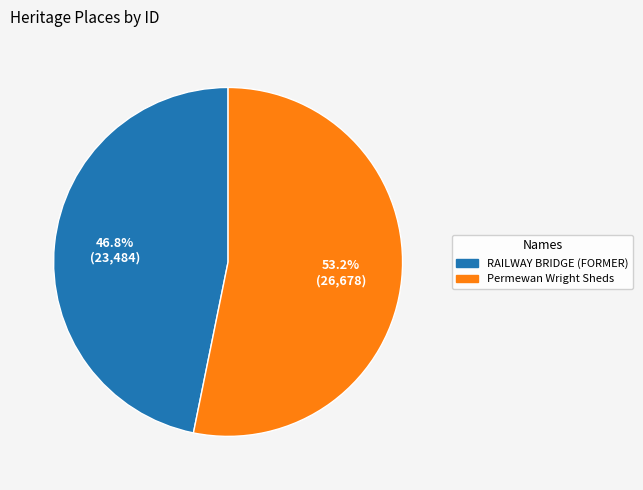

Which has a higher value, Permewan Wright Sheds or RAILWAY BRIDGE (FORMER)?

Permewan Wright Sheds